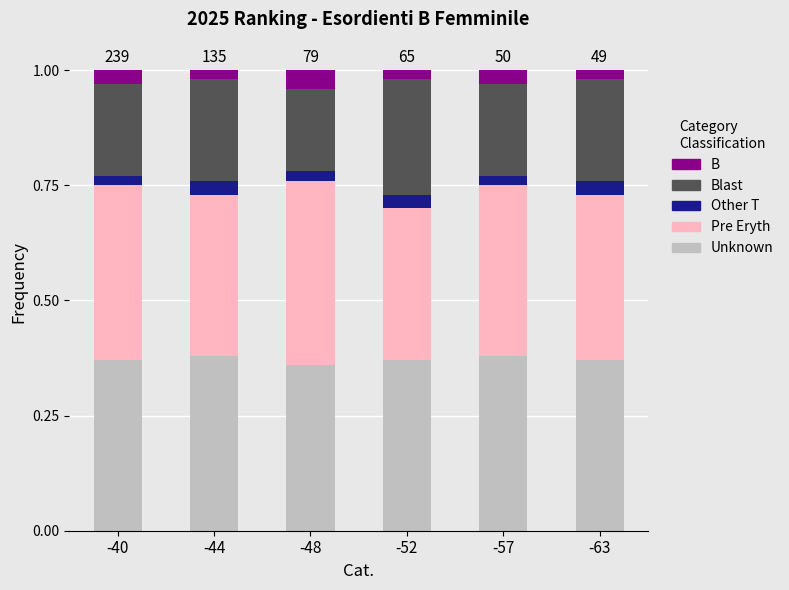

The value of Unknown at -40 is 0.4. True or false?

True